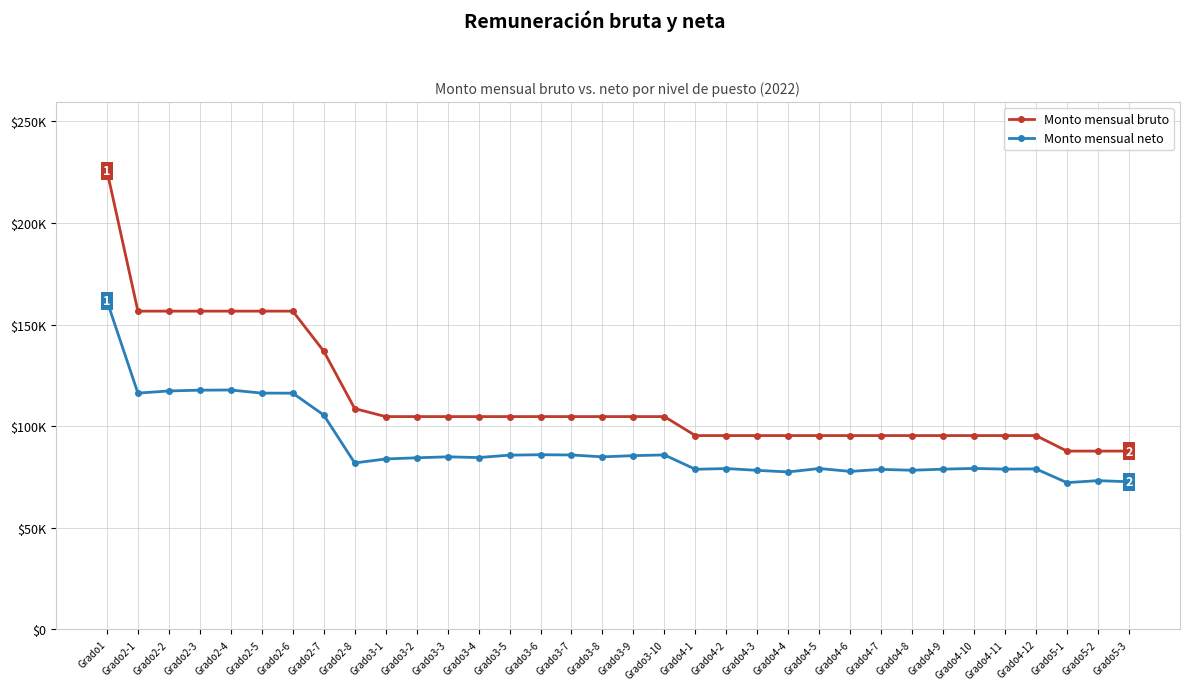

Which label corresponds to the largest value in the chart?

Grado1